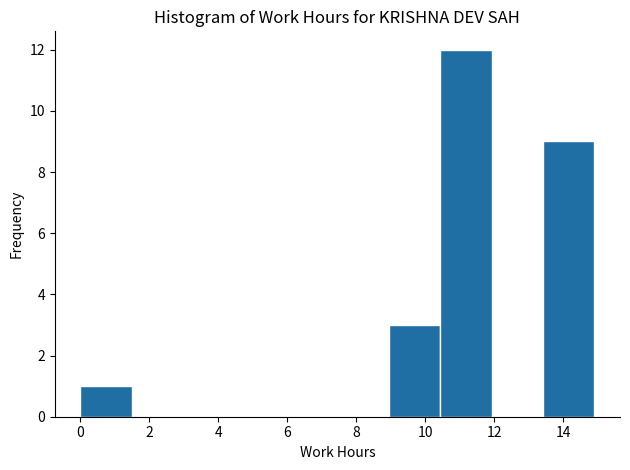

Reading left to right, list every bar in this chart as the range it spans on the x-axis followed by its height. Neither the bar edges nor the heights are printed on the chart, so give them approximately, as read against the axes.

0.0 to 1.4: 1
1.4 to 3.0: 0
3.0 to 4.4: 0
4.4 to 6.0: 0
6.0 to 7.4: 0
7.4 to 9.0: 0
9.0 to 10.4: 3
10.4 to 12.0: 12
12.0 to 13.4: 0
13.4 to 15.0: 9